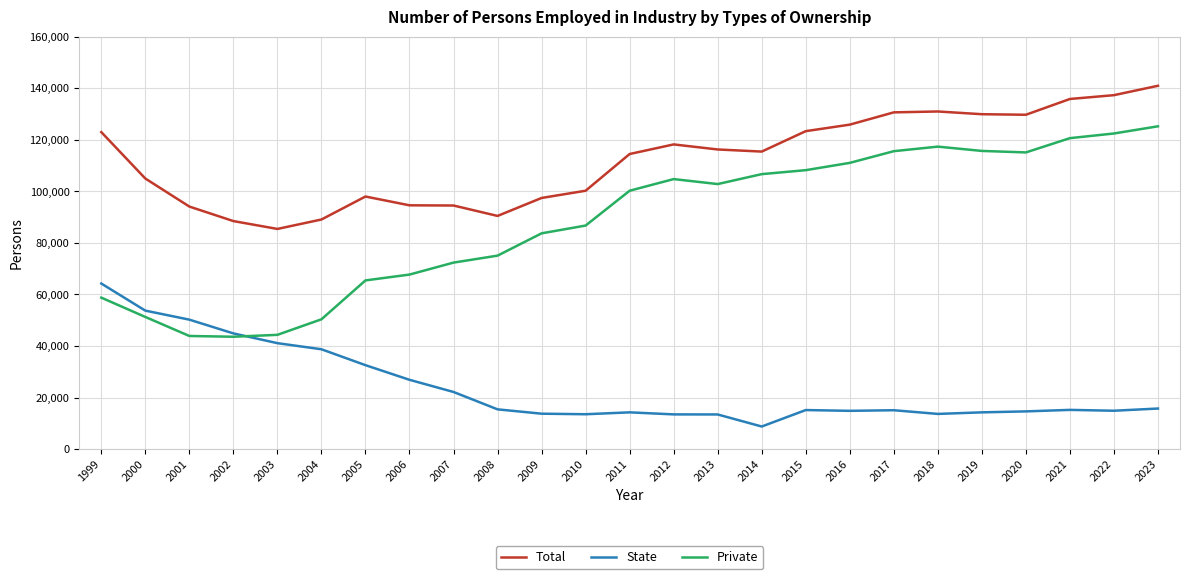

Rank the series by their average value, from highest to lowest.

Total, Private, State